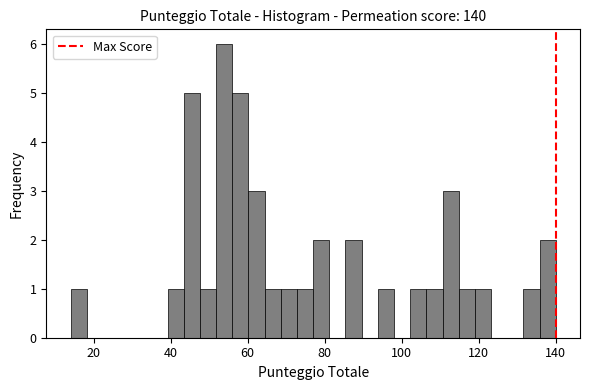

Around what value on the x-axis is the tallest bar? Give the approximate position of its centre, as read against the axis.

54